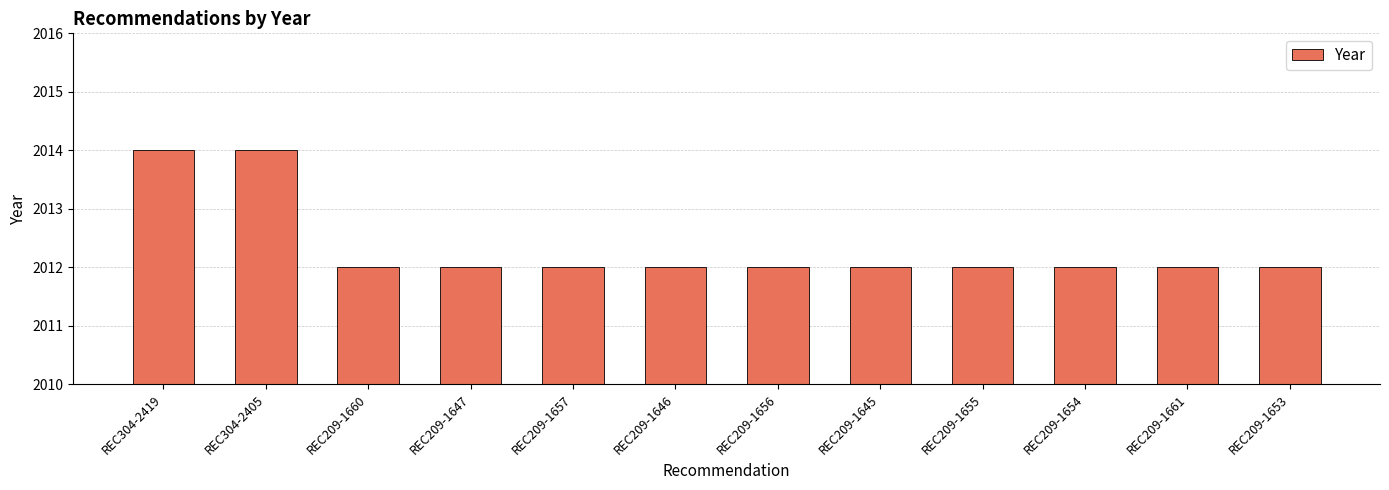

What is the label of the 9th bar from the right?

REC209-1647